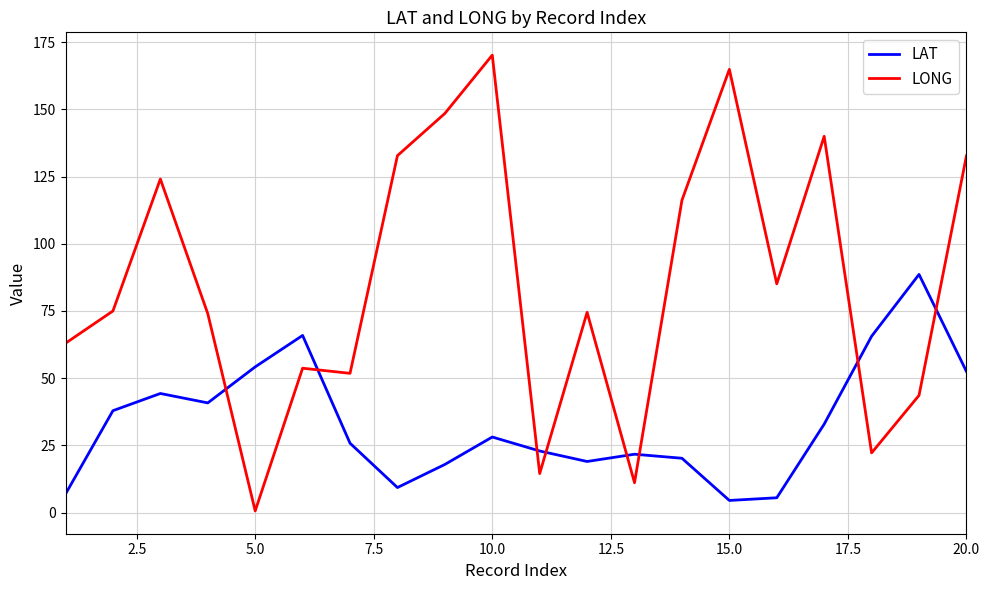

How many intersections are there between LAT and LONG?

8